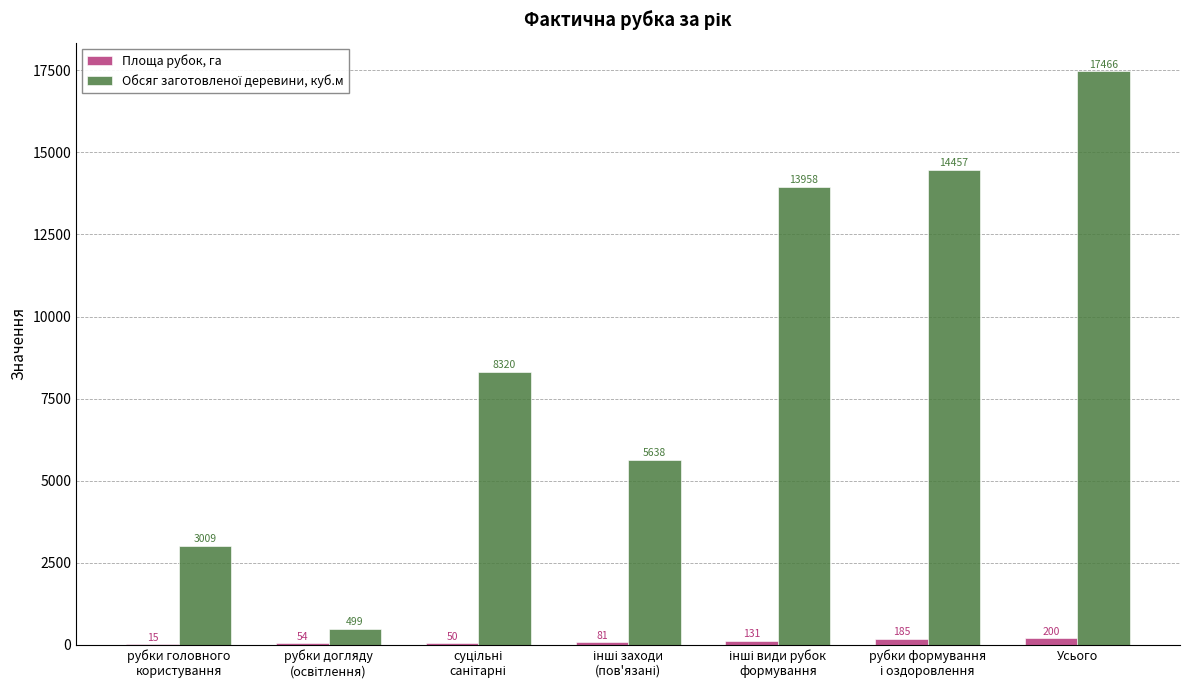

At which category does the chart reach its peak across all series?

Усього